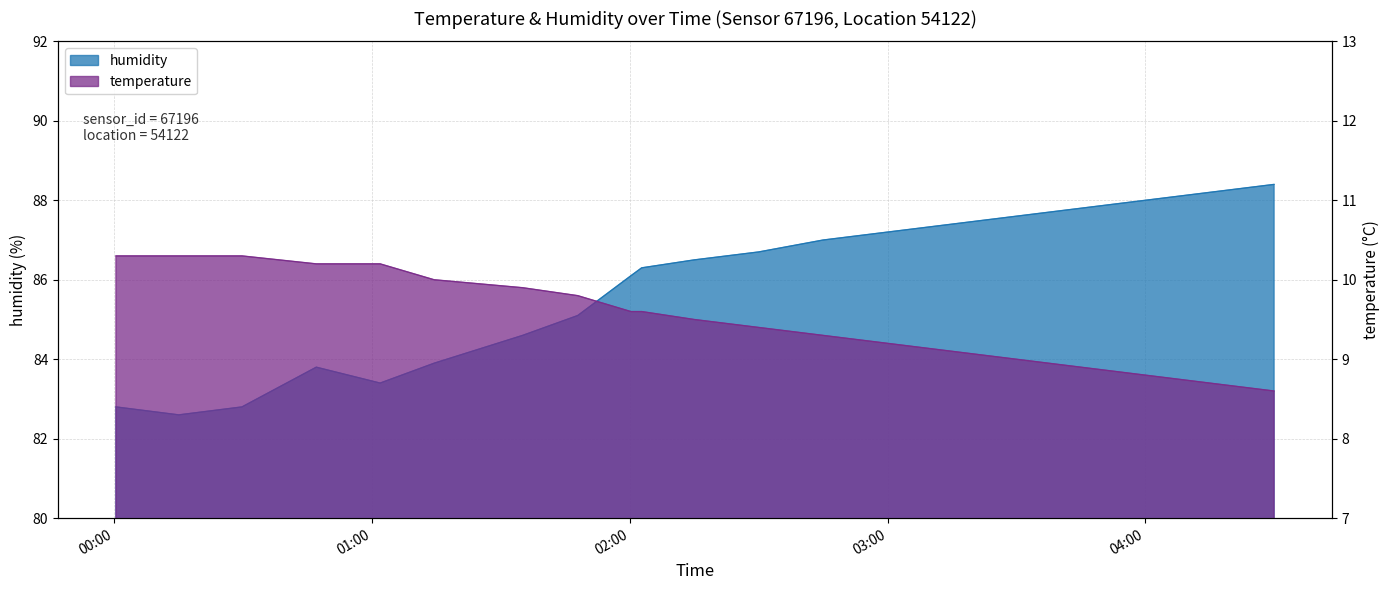

Where is the first local maximum for humidity?

00:45